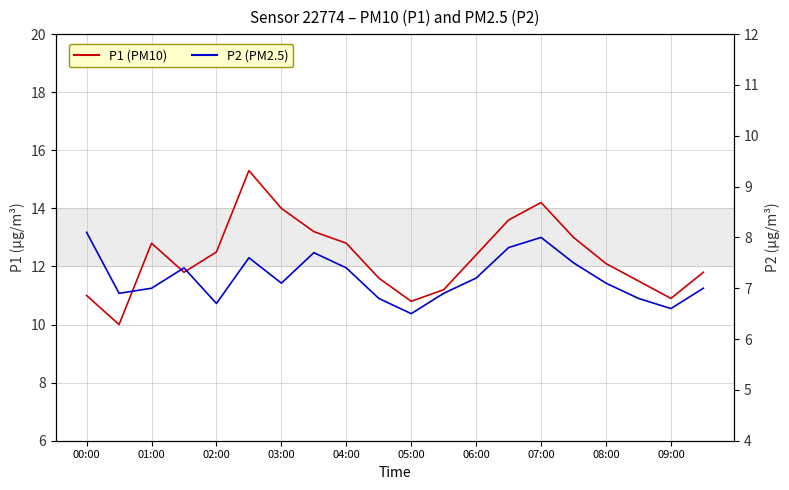

True or false: P2 (PM2.5) and P1 (PM10) intersect in this chart.

False